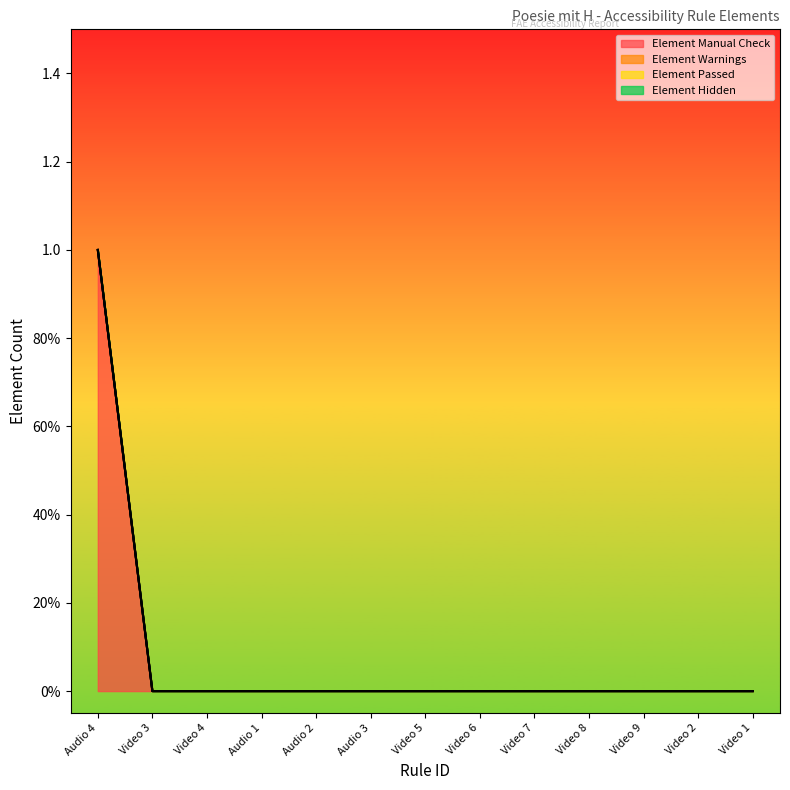

Is it true that Element Manual Check equals 0 at Video 9?

True